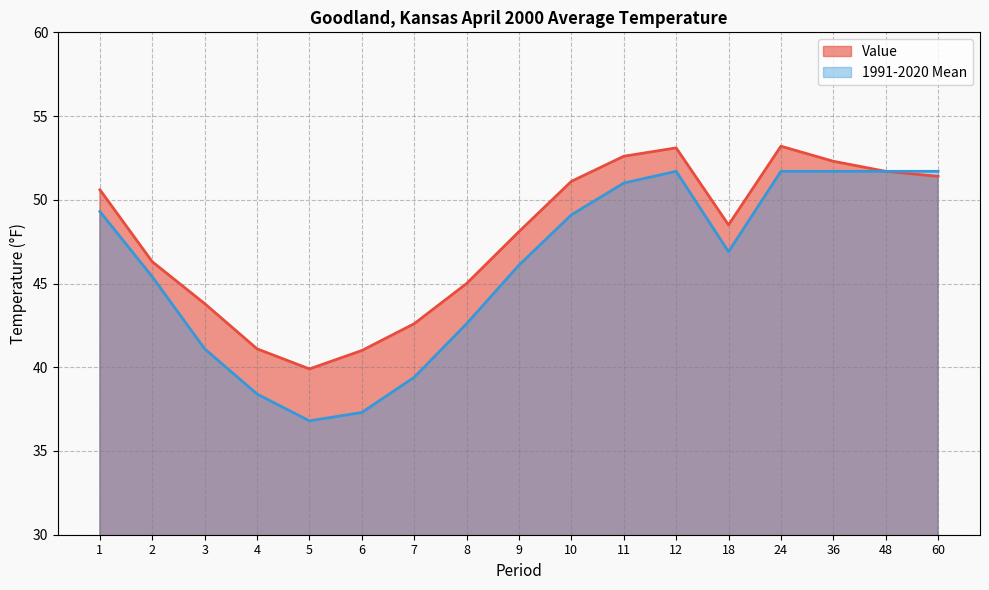

What is the difference between the maximum and second lowest values in the Value series?

12.2